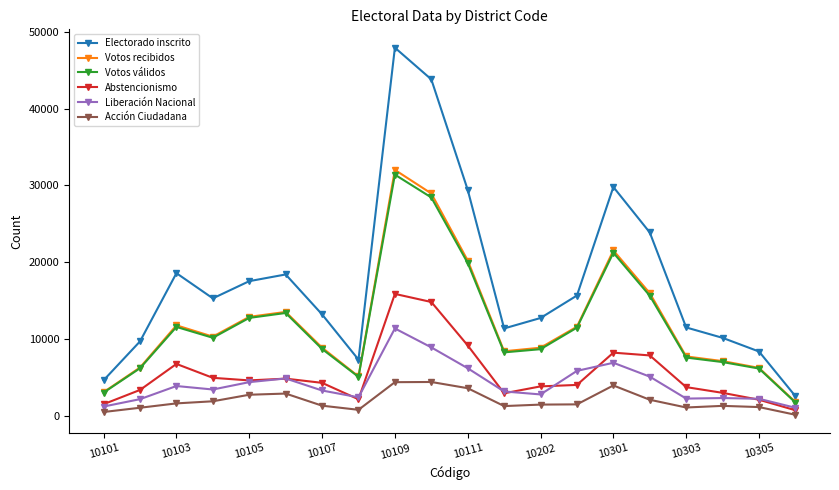

What is the maximum value shown in the chart?

47928